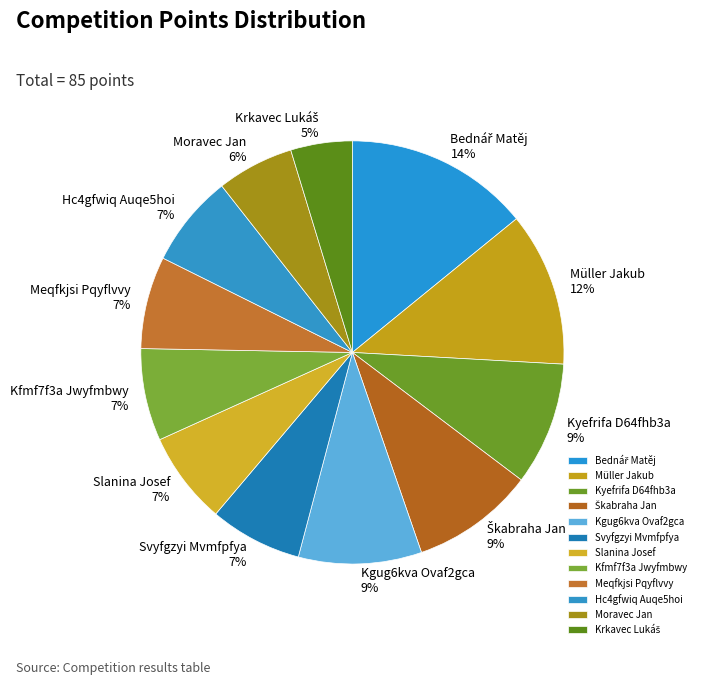

Count the number of slices in the pie.

12